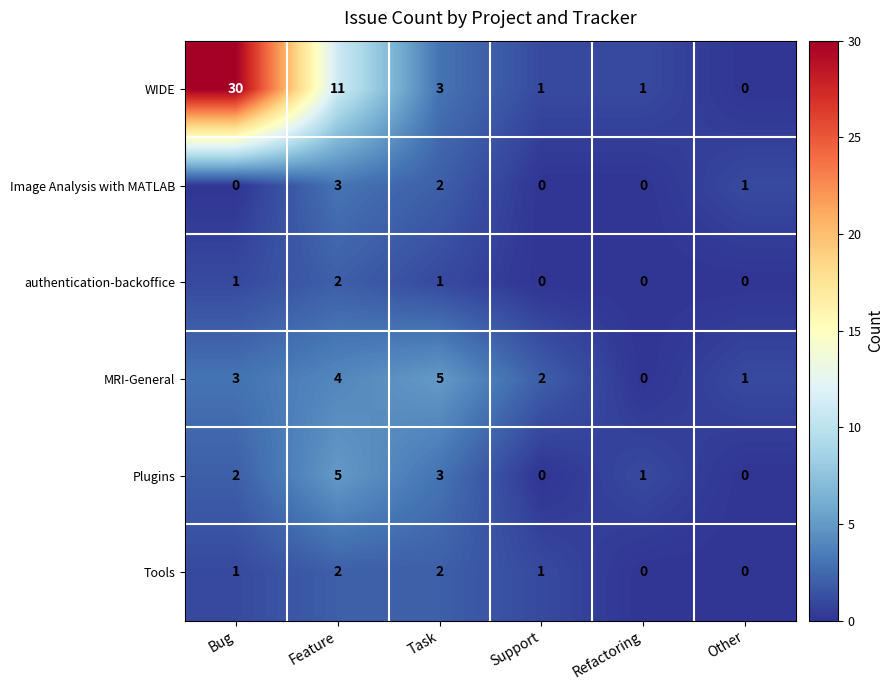

What is the maximum value for WIDE?

30